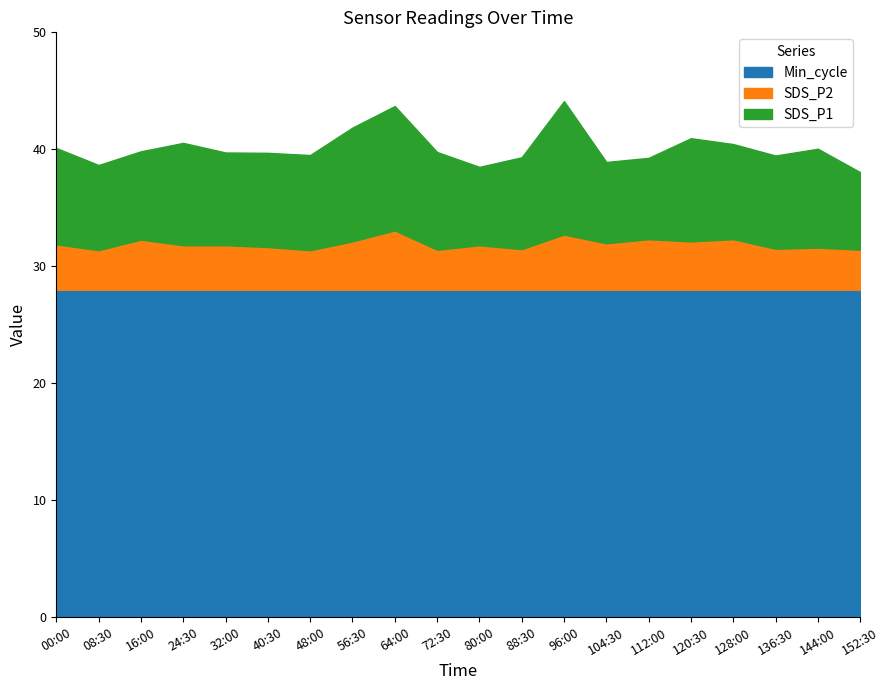

Is the value of Min_cycle at 05:30 greater than the value of SDS_P2 at 01:00?

Yes